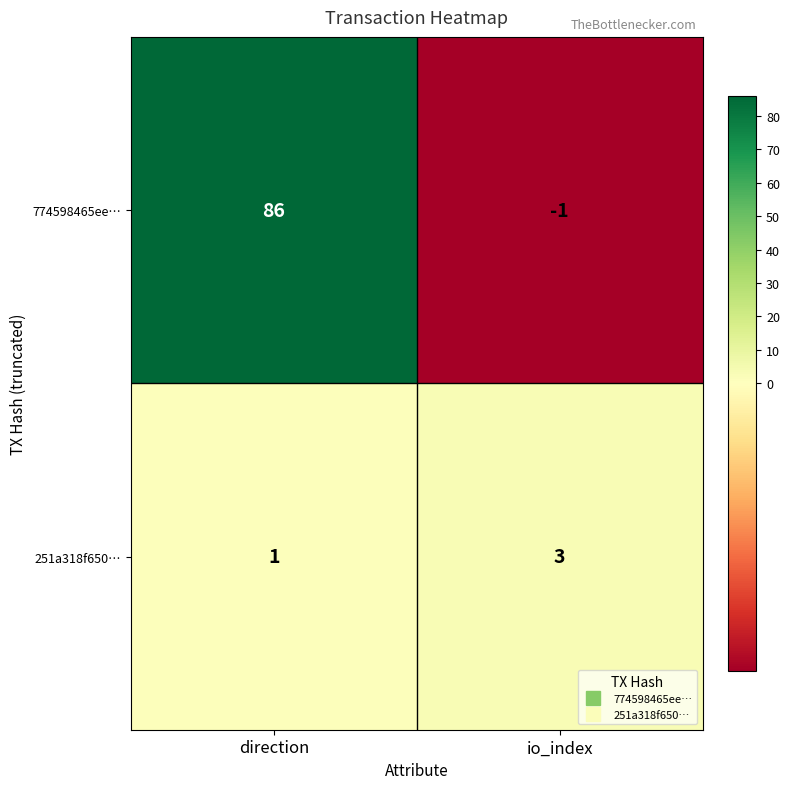

Reading left to right, transcribe all the data shown in this chart.

774598465ee…: direction=86	io_index=-1
251a318f650…: direction=1	io_index=3